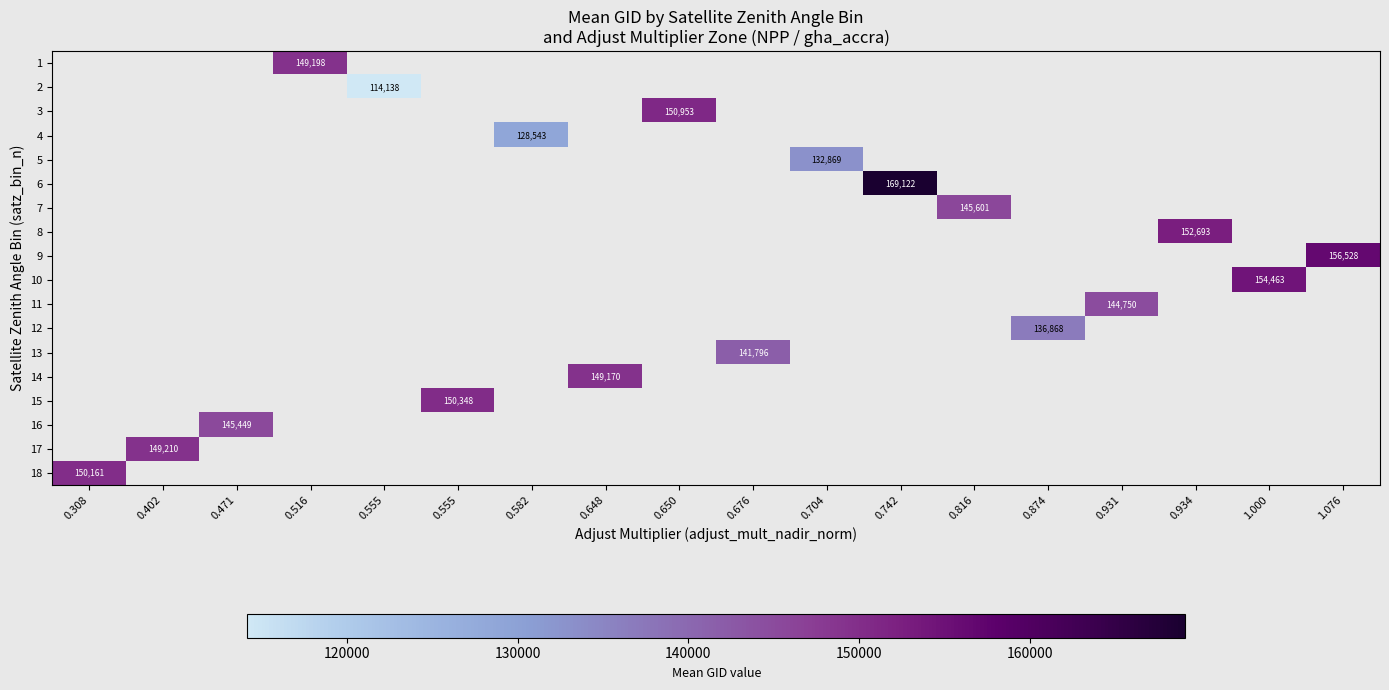

At which category does the chart reach its peak across all series?

0.742